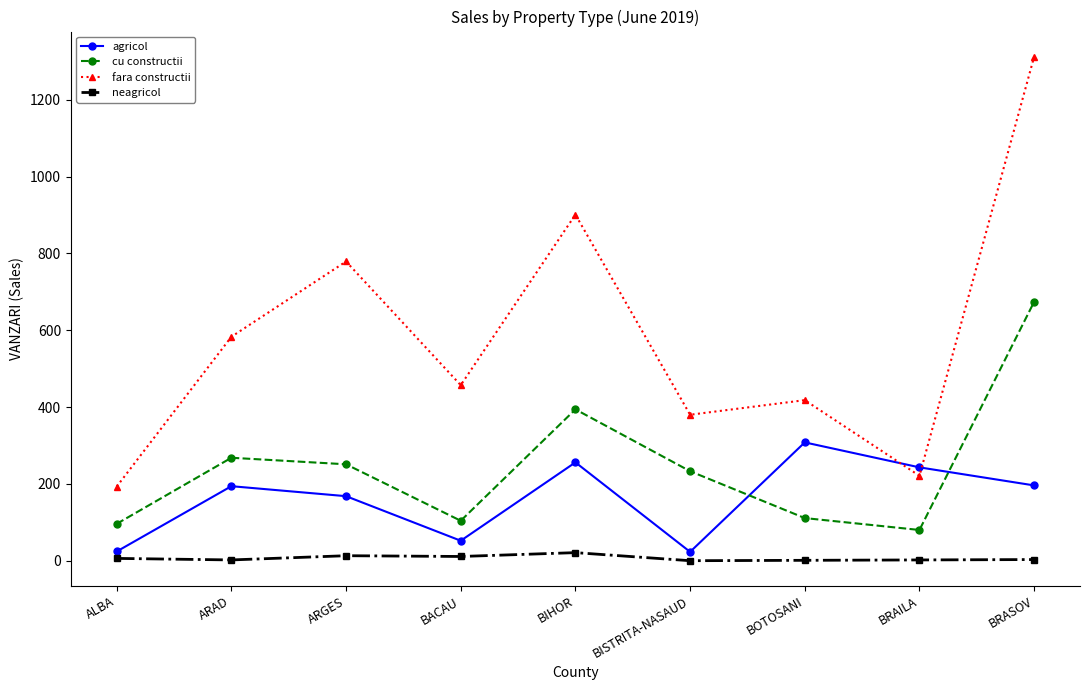

What is the sum of the neagricol values at BRASOV and ALBA?

9